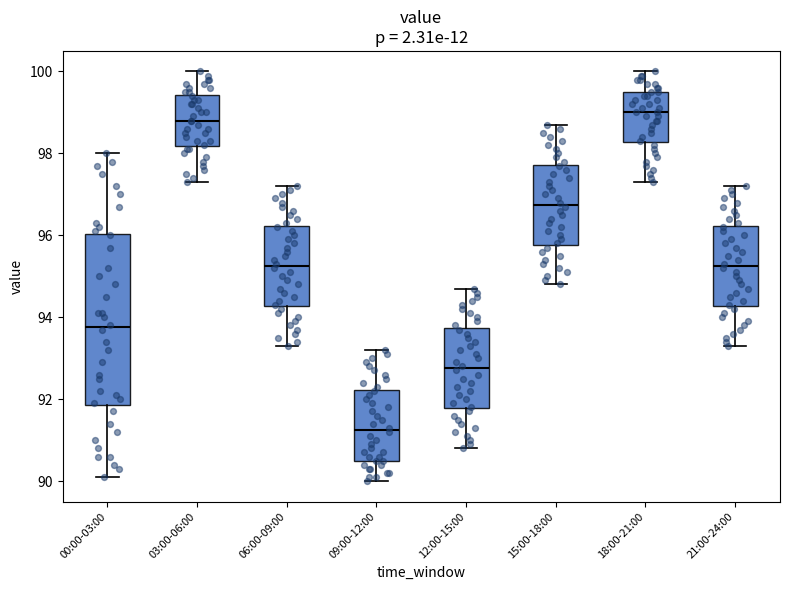

Which box has the highest median line?

18:00-21:00